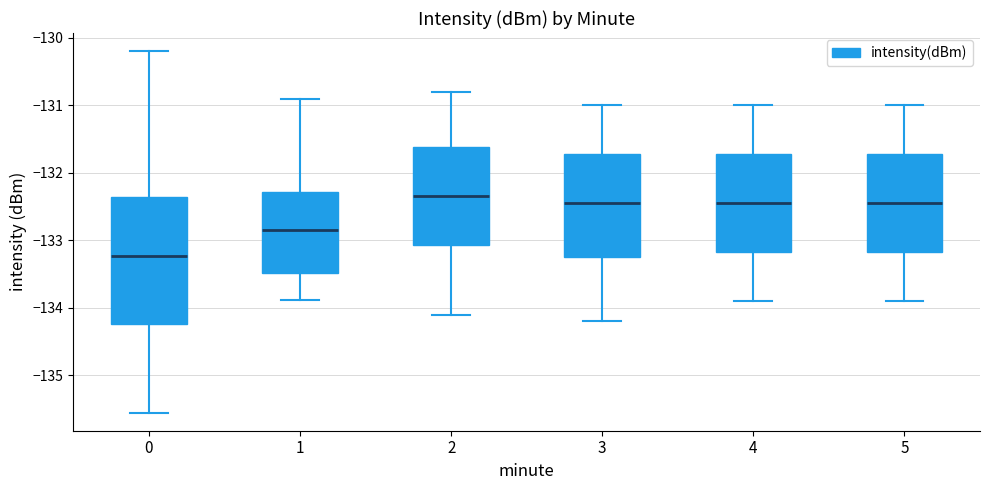

Which box is the tallest, from its lower edge to its upper edge?

0